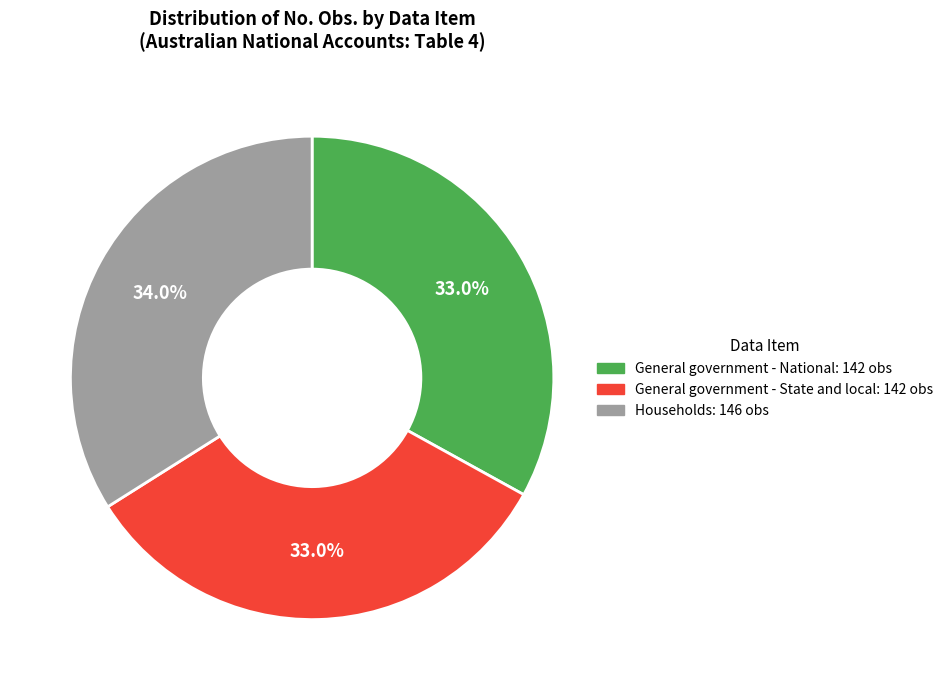

Count the number of slices in the pie.

3